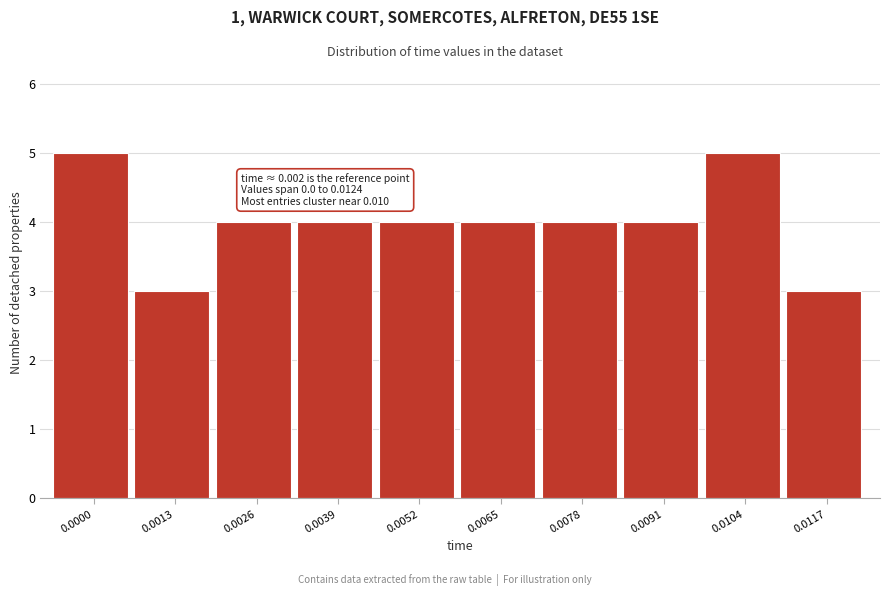

Reading left to right, list all the values displayed in this chart.

0.0000=5	0.0013=3	0.0026=4	0.0039=4	0.0052=4	0.0065=4	0.0078=4	0.0091=4	0.0104=5	0.0117=3